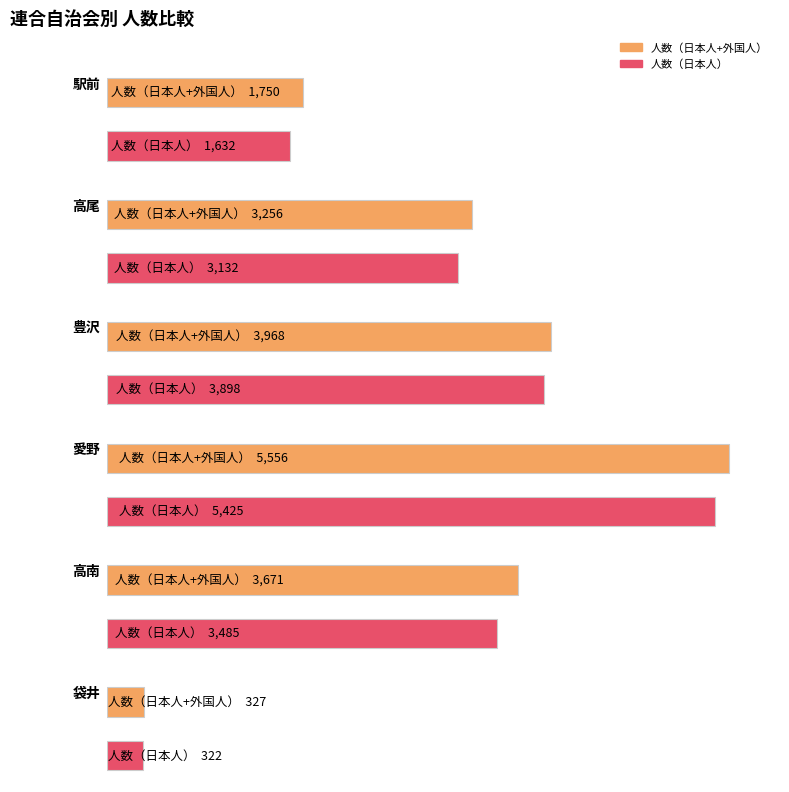

Reading left to right, what are all the values shown in this chart?

人数（日本人+外国人）: 1750	3256	3968	5556	3671	327
人数（日本人）: 1632	3132	3898	5425	3485	322